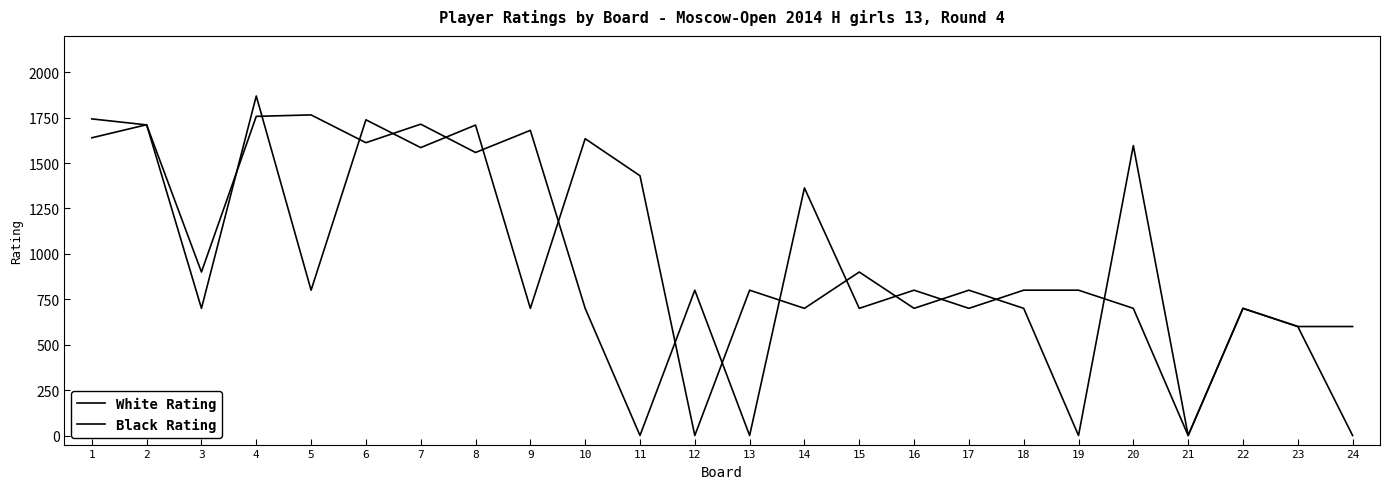

Reading left to right, list all the values displayed in this chart.

White Rating: 1639	1711	700	1869	800	1738	1585	1709	700	1634	1430	0	800	700	900	700	800	700	0	1596	0	700	600	600
Black Rating: 1743	1710	900	1757	1765	1612	1714	1558	1680	700	0	800	0	1363	700	800	700	800	800	700	0	700	600	0